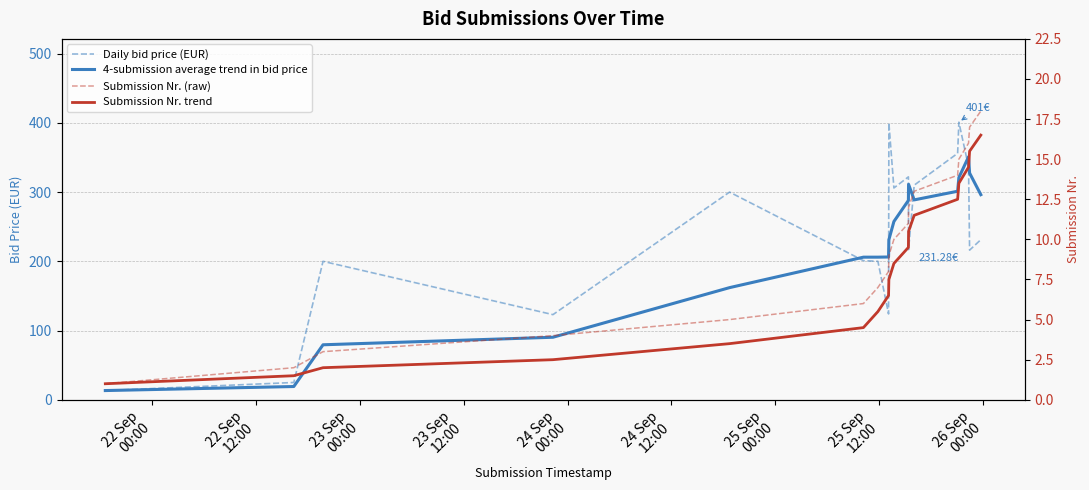

What are all the series names shown in the legend?

Daily bid price (EUR), 4-submission average trend in bid price, Submission Nr. (raw), Submission Nr. trend